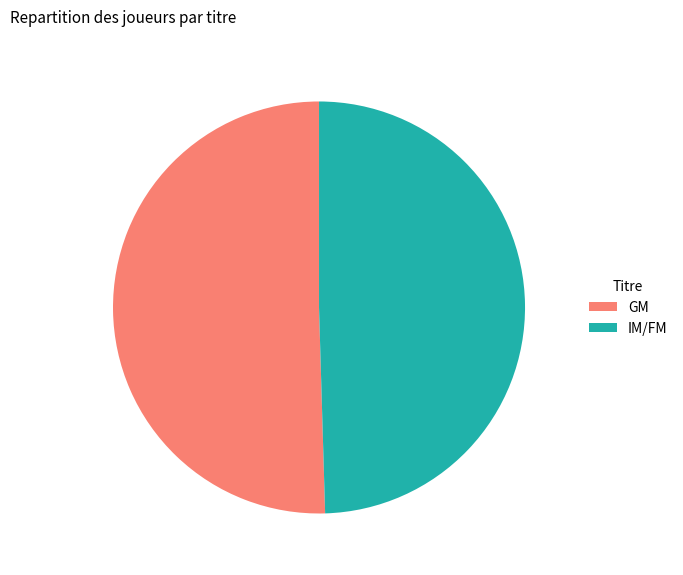

Rank the categories by value from lowest to highest.

IM/FM, GM